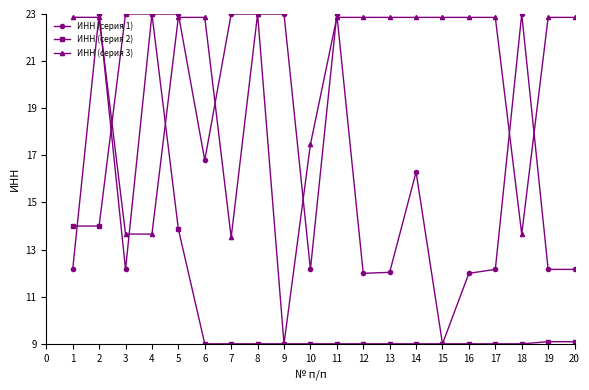

What value does the ИНН (серия 2) series have at 2?

14.0